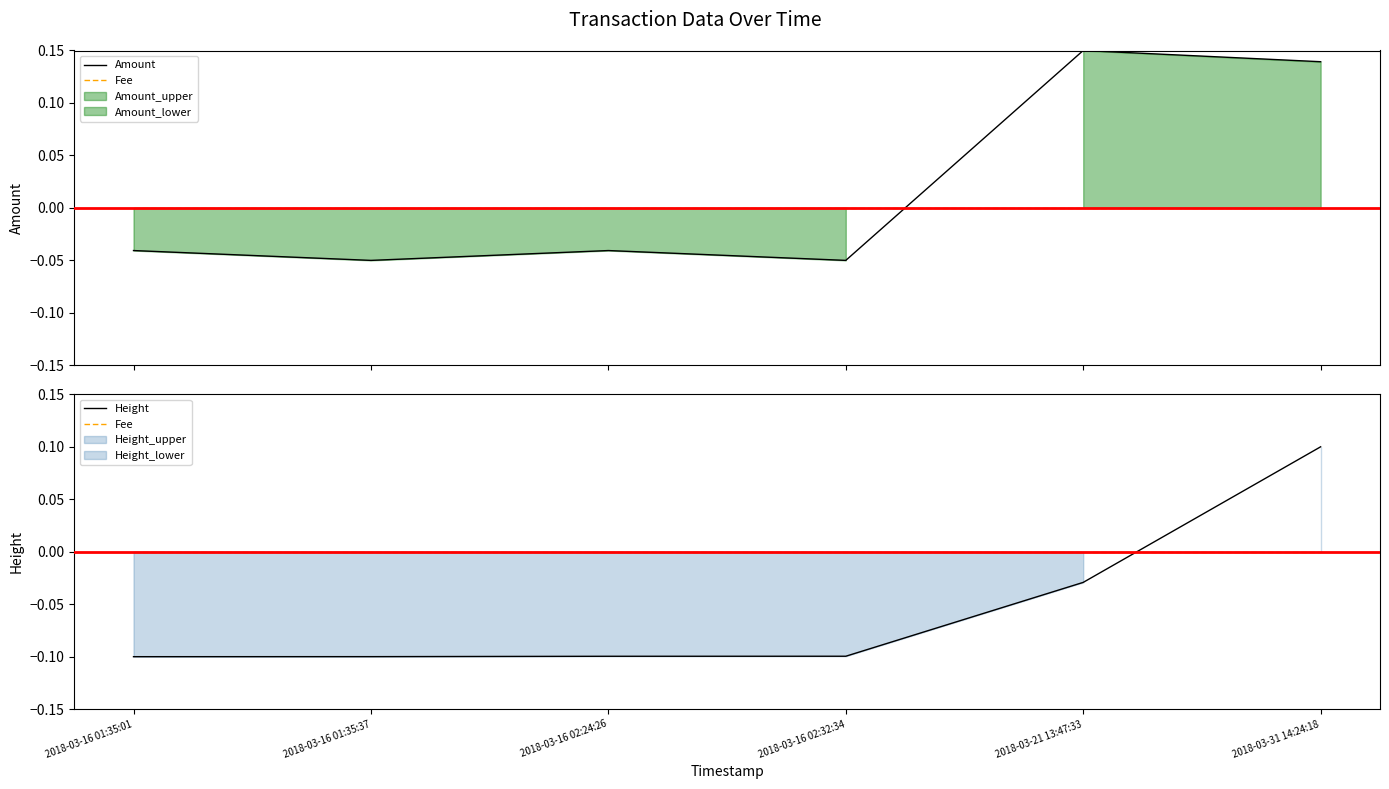

What is the difference between the highest and lowest values at 2018-03-16 01:35:01?

0.1